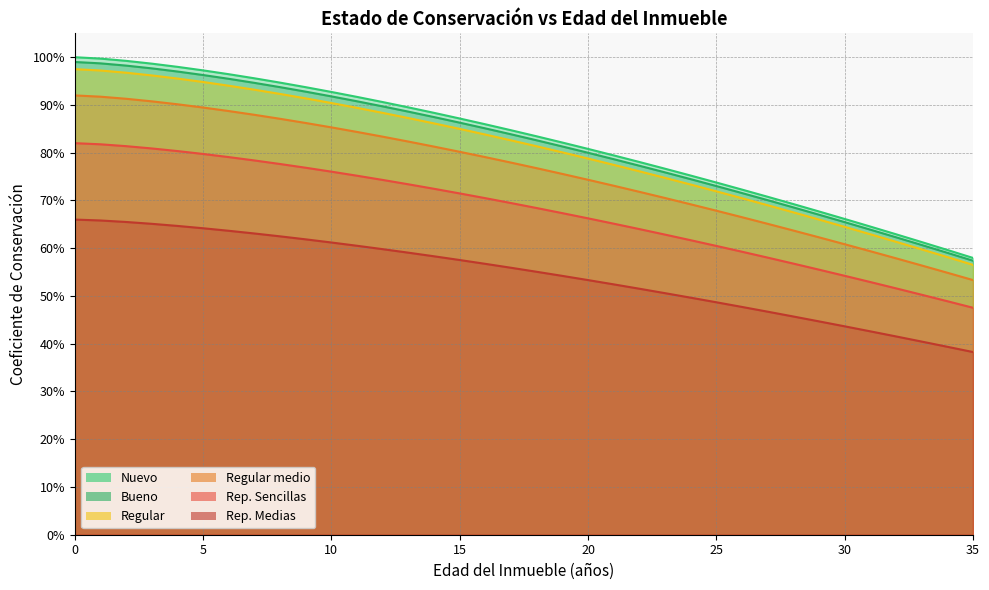

What is the lowest value of the Regular series?

0.6